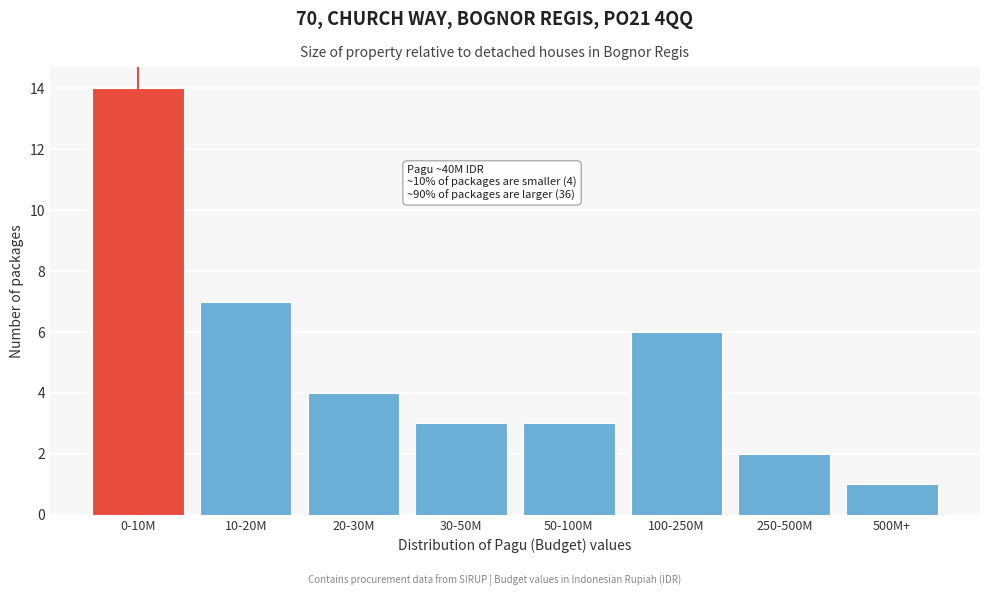

Reading right to left, list all the values displayed in this chart.

1	2	6	3	3	4	7	14